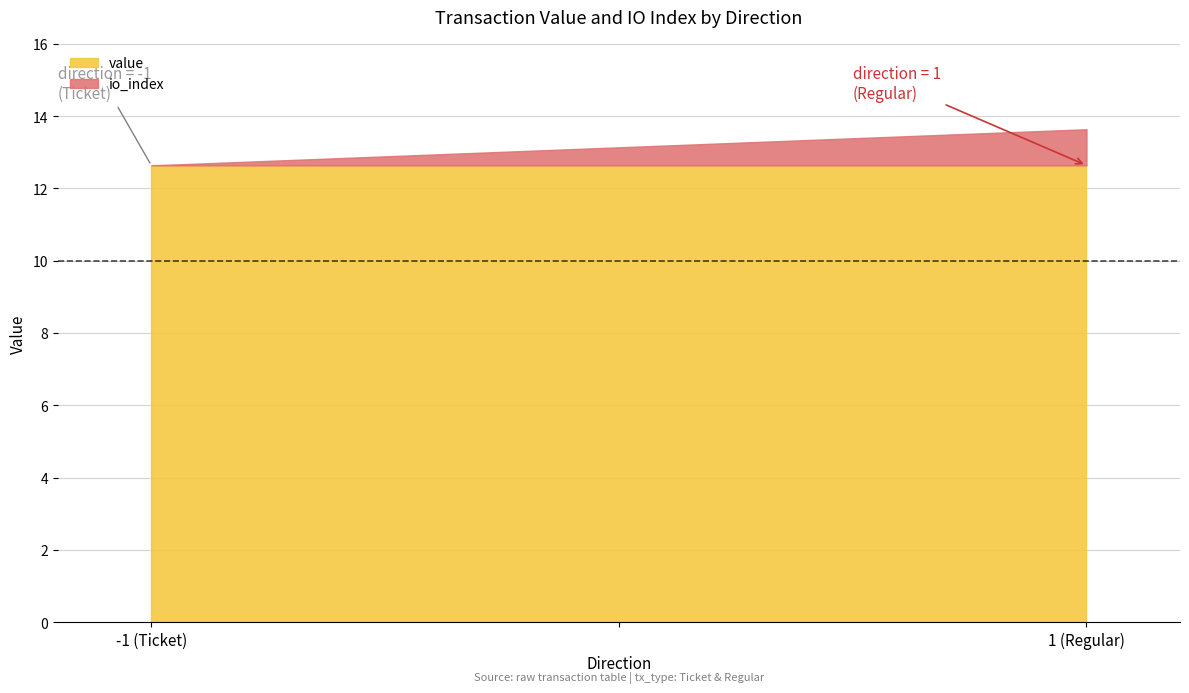

Is it true that value equals 6.4 at -1 (Ticket)?

False